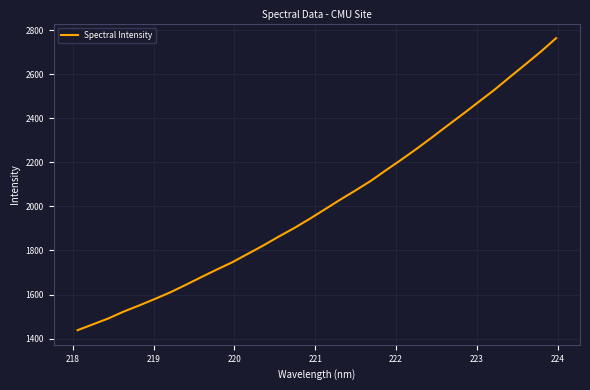

What is the difference between the maximum and minimum values?

1325.9